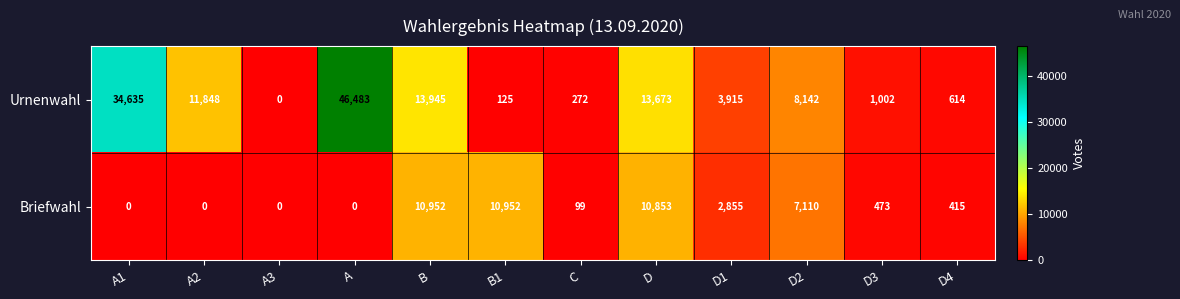

What is the maximum value shown in the chart?

46483